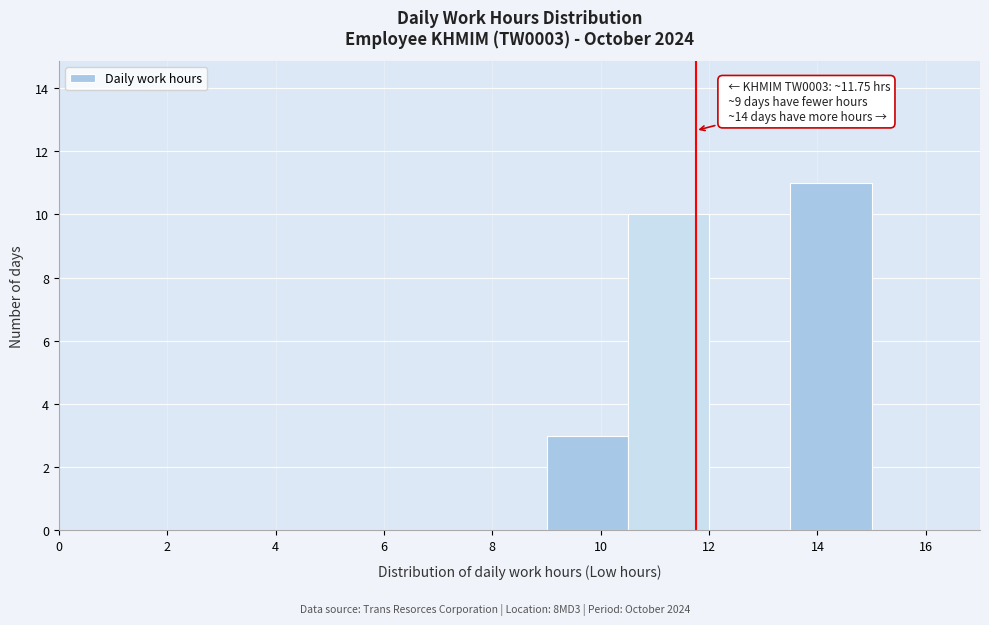

Which range on the x-axis has the tallest bar?

13.5 to 15.0